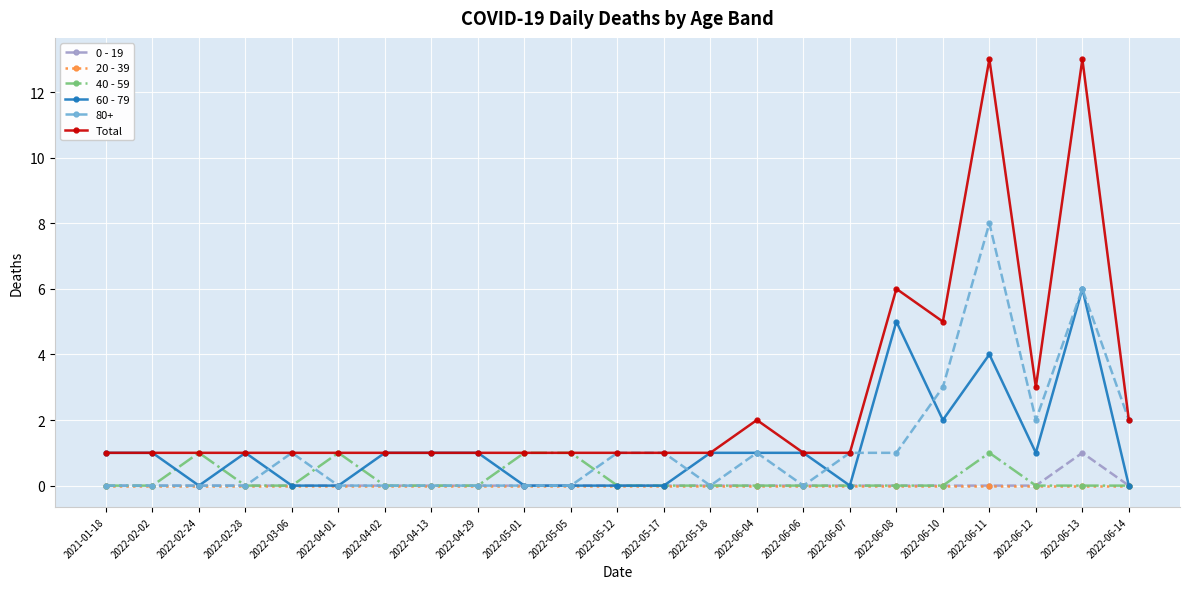

How many categories are shown in the chart?

23